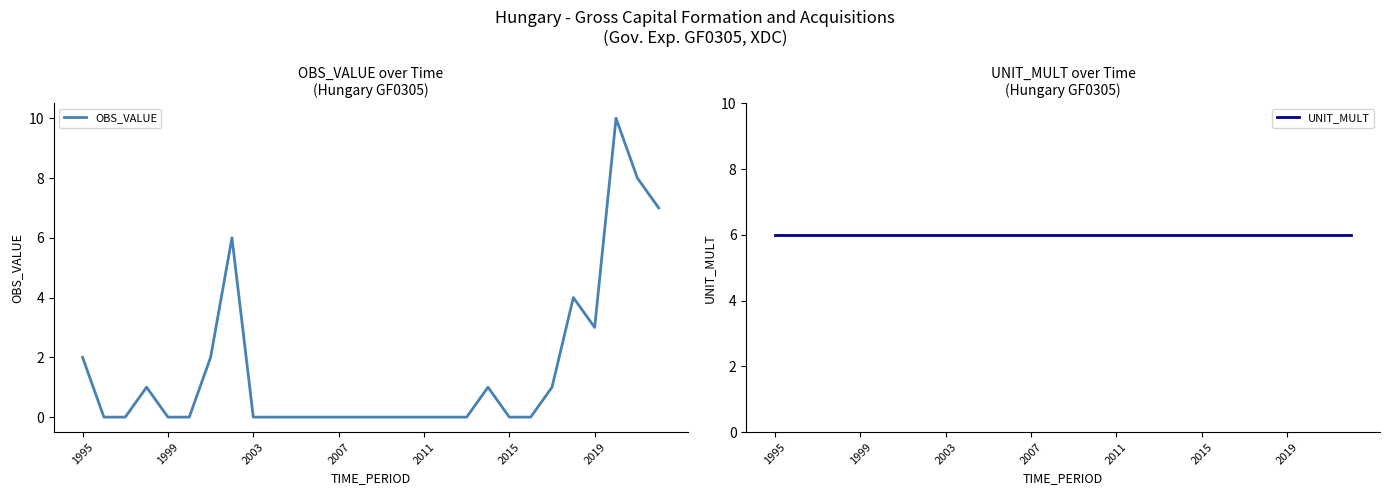

Is this an area chart (filled region under the line)?

No